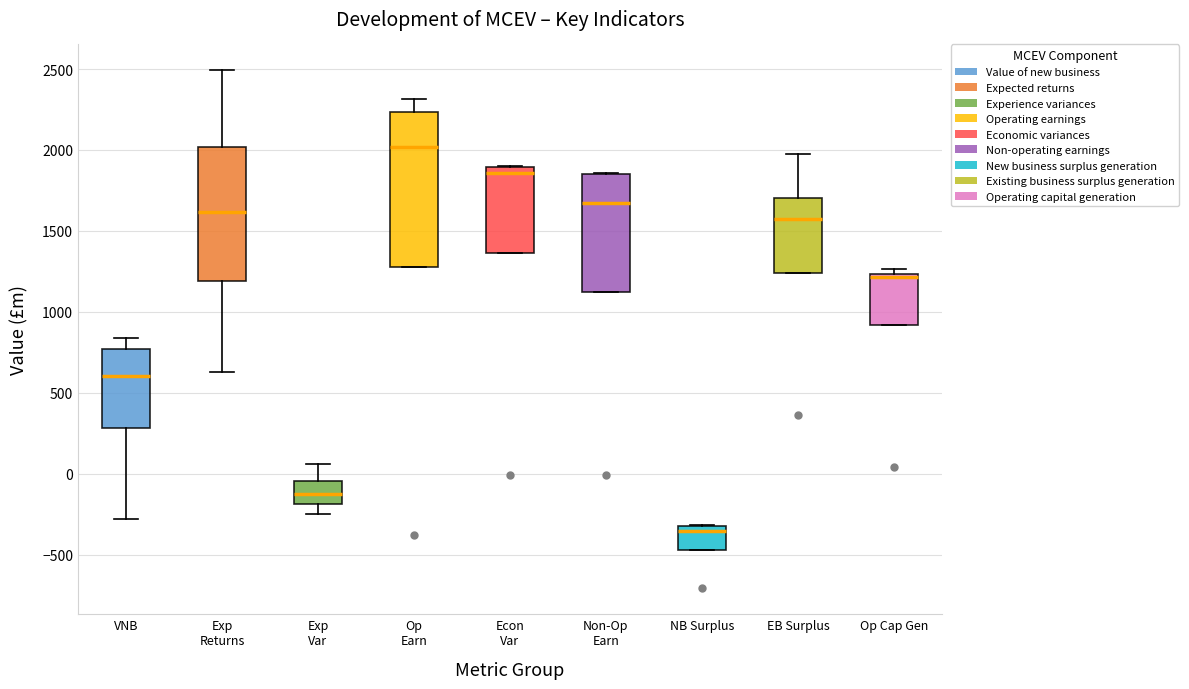

Reading left to right, read every box against the y-axis: the position of its median line, the range the box covers, and the ends of its whiskers. The values are not printed on the chart, so give them approximately, as read against the axis.

VNB: median 600, box 300 to 750, whiskers -300 to 850
Exp Returns: median 1600, box 1200 to 2000, whiskers 650 to 2500
Exp Var: median -100, box -200 to -50, whiskers -250 to 50
Op Earn: median 2000, box 1300 to 2250, whiskers 1300 to 2300
Econ Var: median 1850, box 1350 to 1900, whiskers 1350 to 1900
Non-Op Earn: median 1650, box 1100 to 1850, whiskers 1100 to 1850
NB Surplus: median -350, box -450 to -300, whiskers -450 to -300
EB Surplus: median 1550, box 1250 to 1700, whiskers 1250 to 2000
Op Cap Gen: median 1200, box 900 to 1250, whiskers 900 to 1250 (just above the box's upper edge)